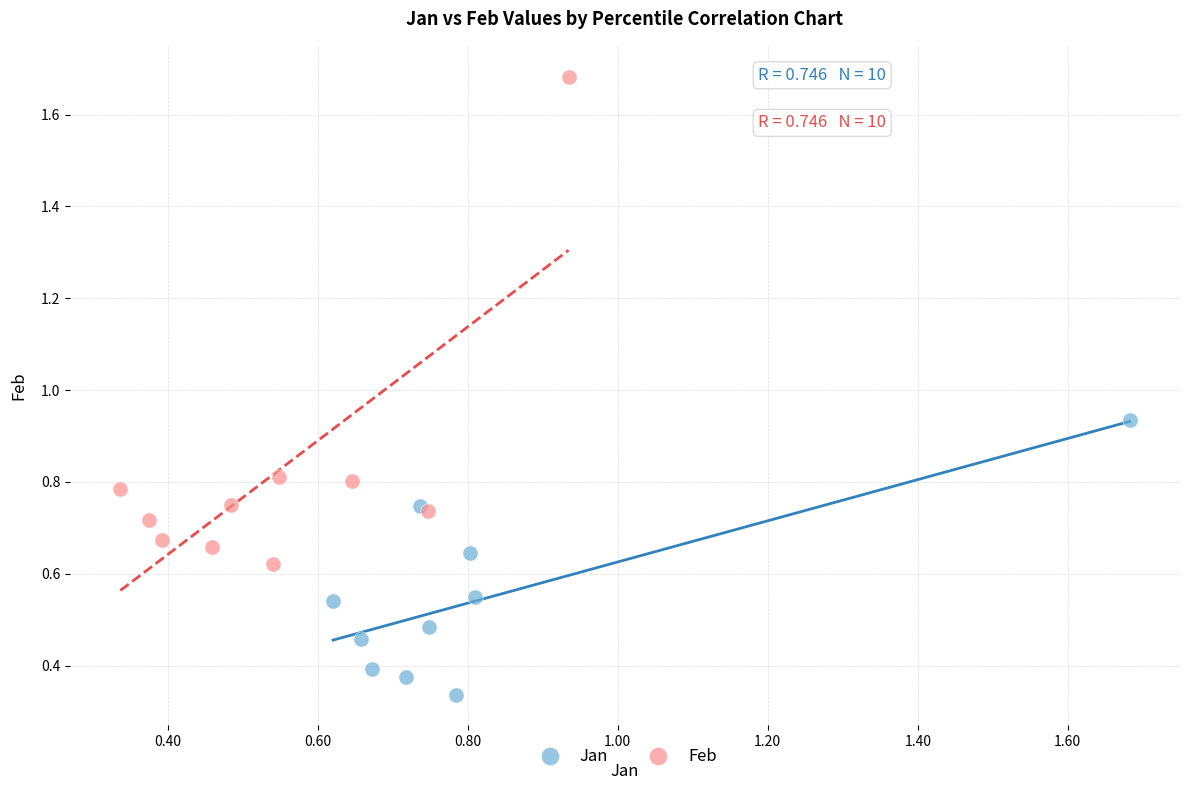

Which series contains the lowest Y value?

Jan